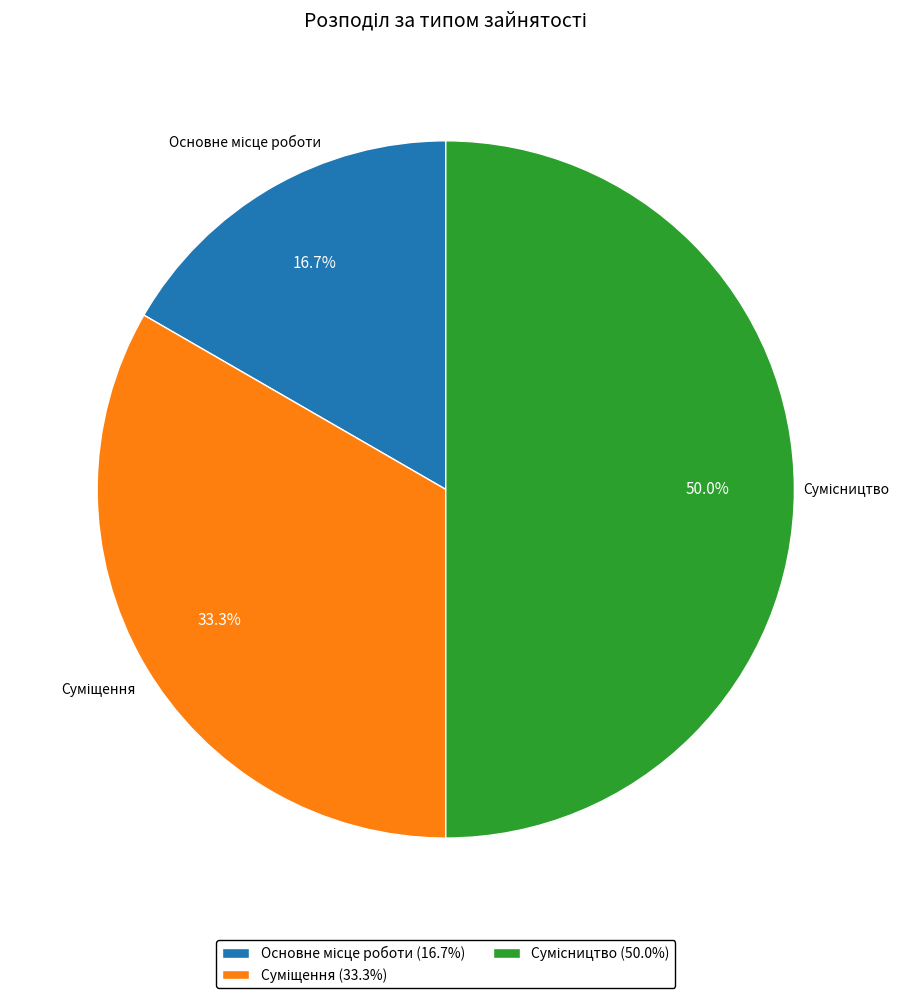

How many slices are in this pie chart?

3